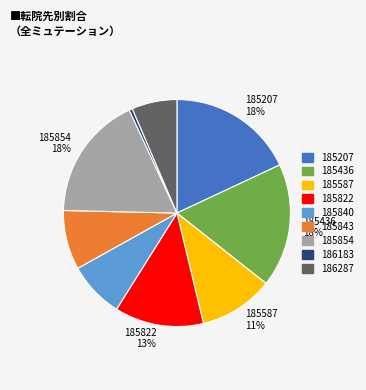

Which has a higher value, 185436 or 185822?

185436